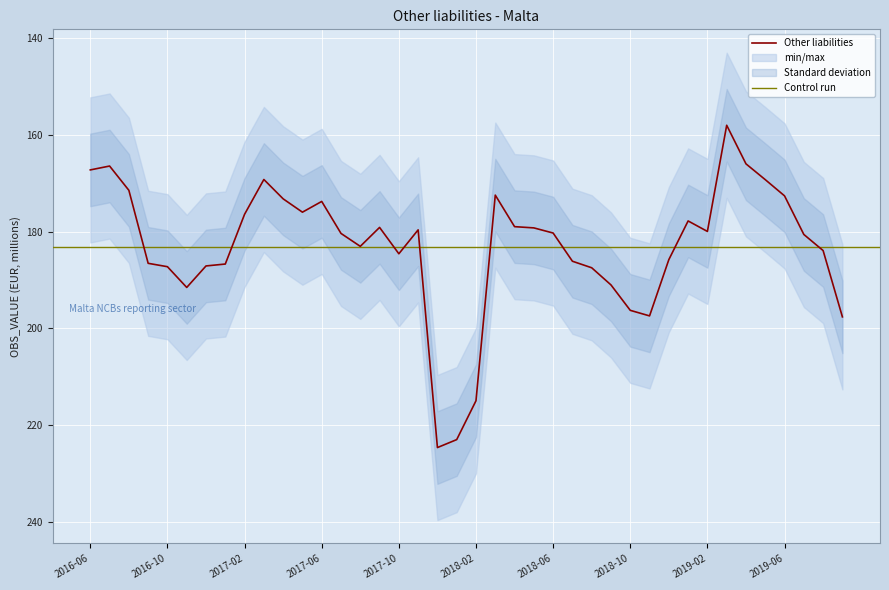

What is the value of the 27th point from the left?

187.5